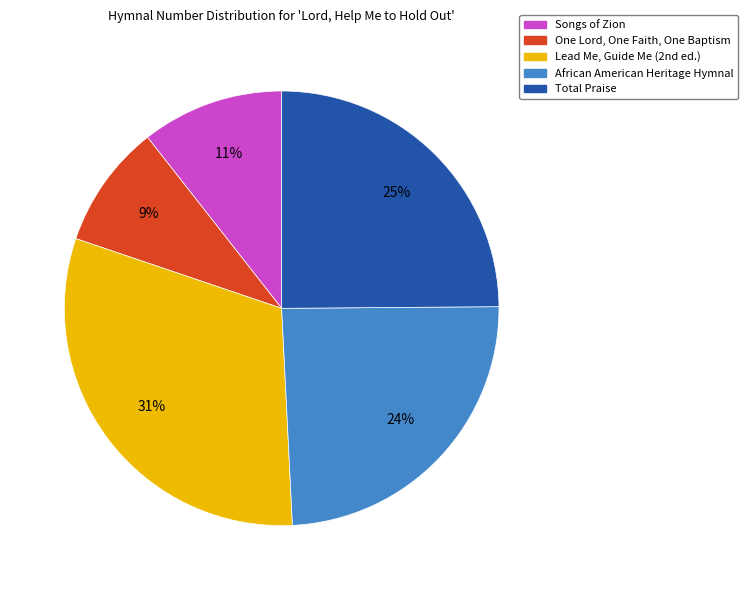

How many slices are in this pie chart?

5